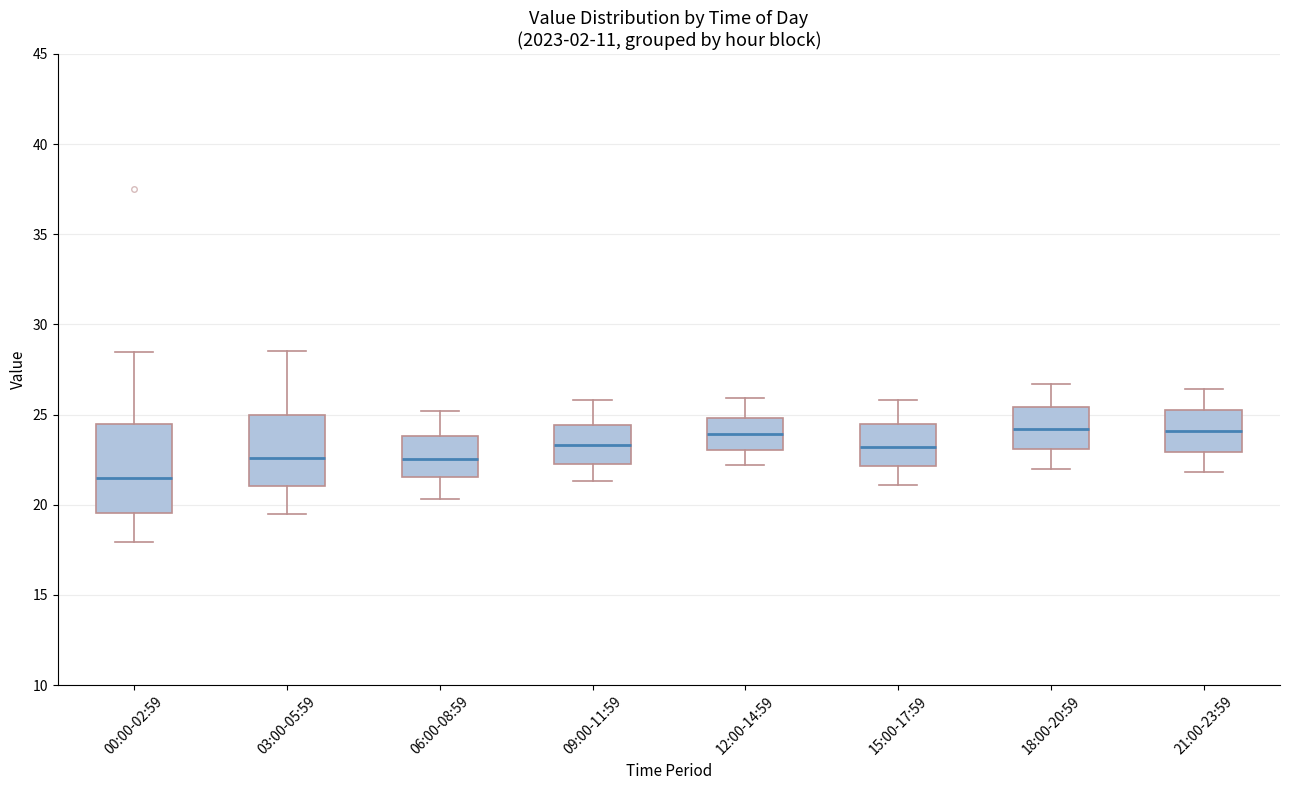

Where does the median line of the box for 12:00-14:59 sit on the y-axis? The values are not printed on the chart, so give them approximately, as read against the axis.

24.0